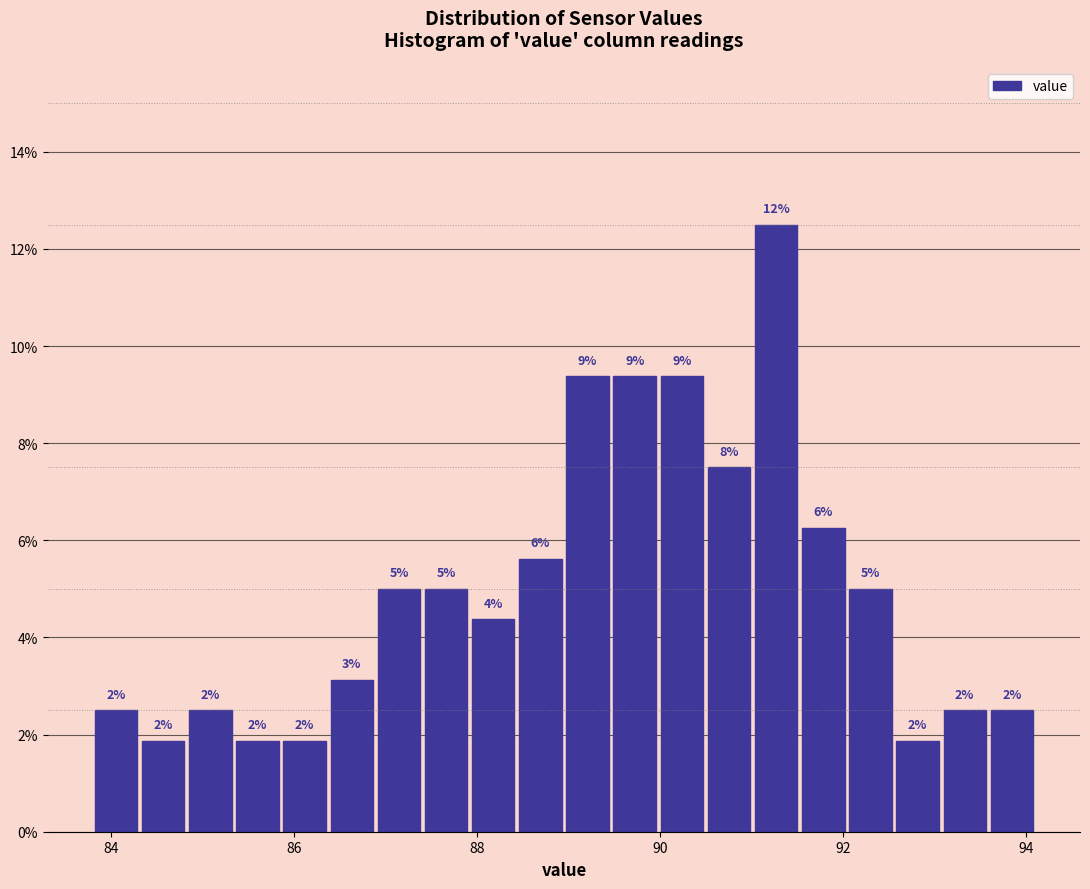

Around what value on the x-axis is the tallest bar? Give the approximate position of its centre, as read against the axis.

91.2